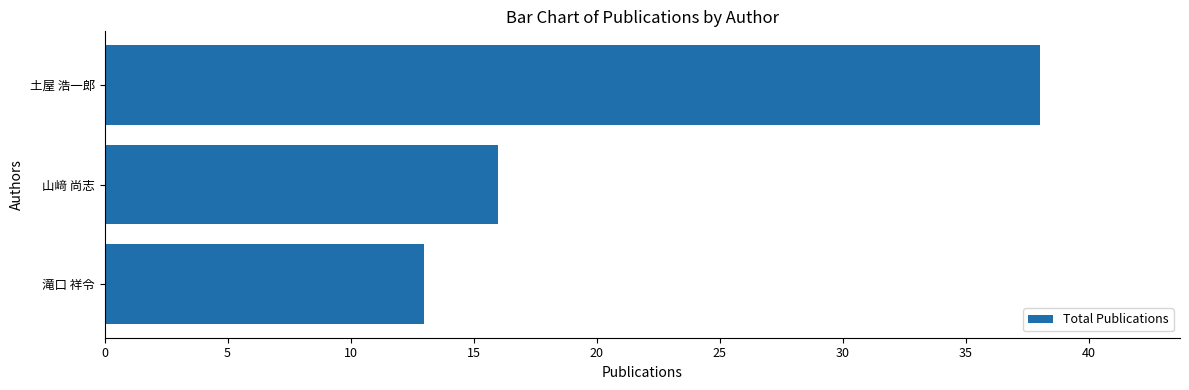

At which category does the chart reach its peak across all series?

土屋 浩一郎